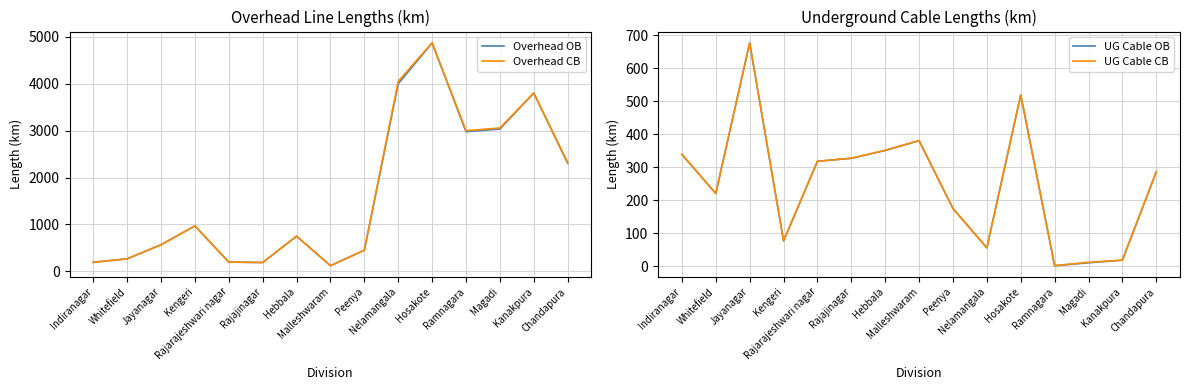

At which label does Overhead OB reach its peak?

Hosakote